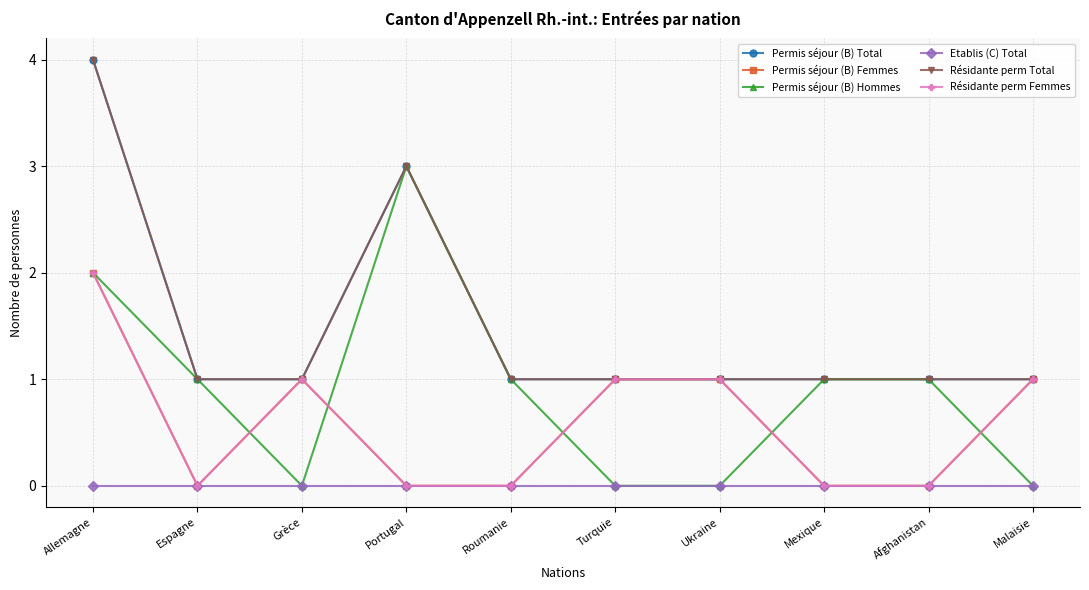

Does the chart have visible grid lines?

Yes